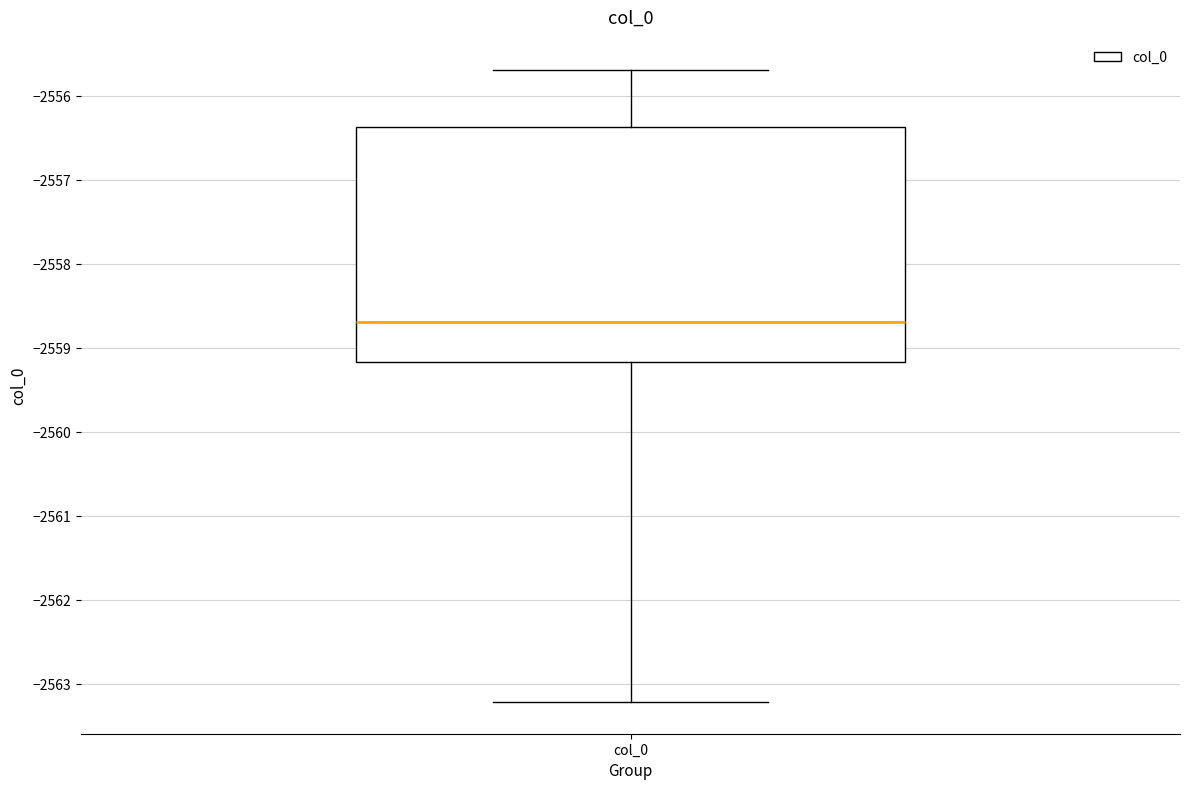

Where does the lower whisker of the box for col_0 end on the y-axis? The values are not printed on the chart, so give them approximately, as read against the axis.

-2563.2